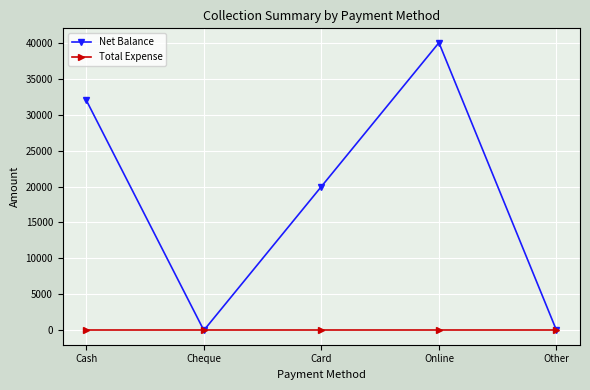

Is the value of Total Expense at Online greater than the value of Net Balance at Card?

No